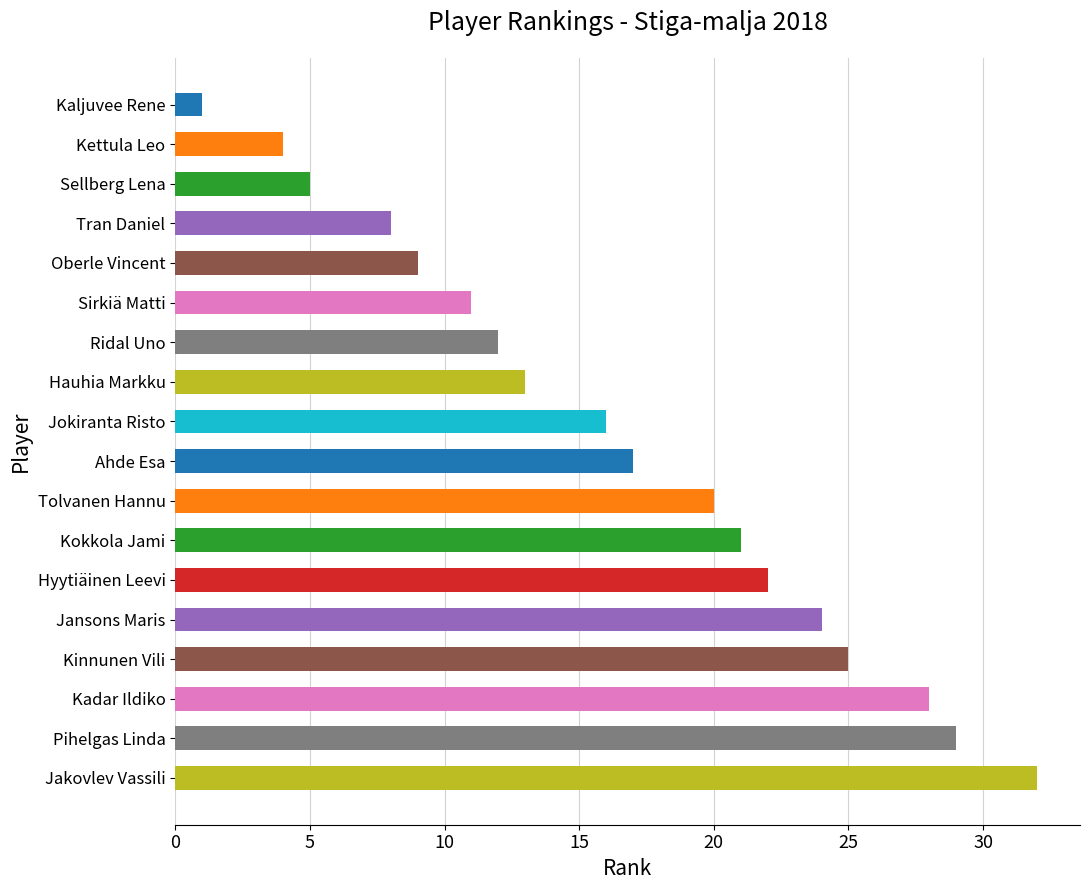

What is the change in value from Ahde Esa to Jansons Maris?

+7